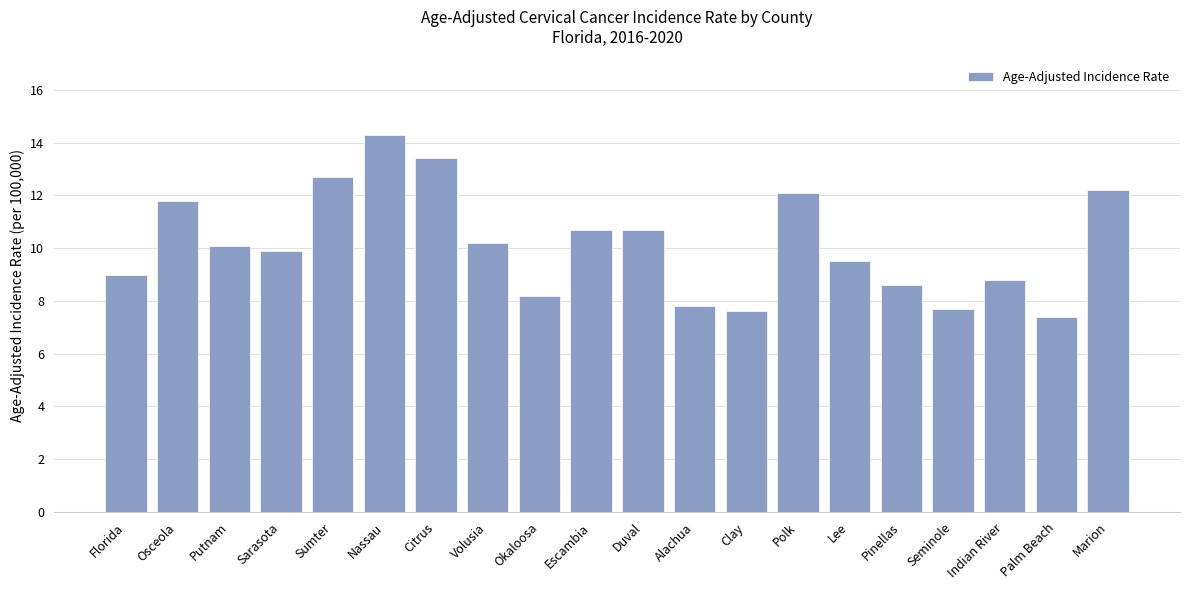

Are the bars grouped side by side (vs. stacked)?

No